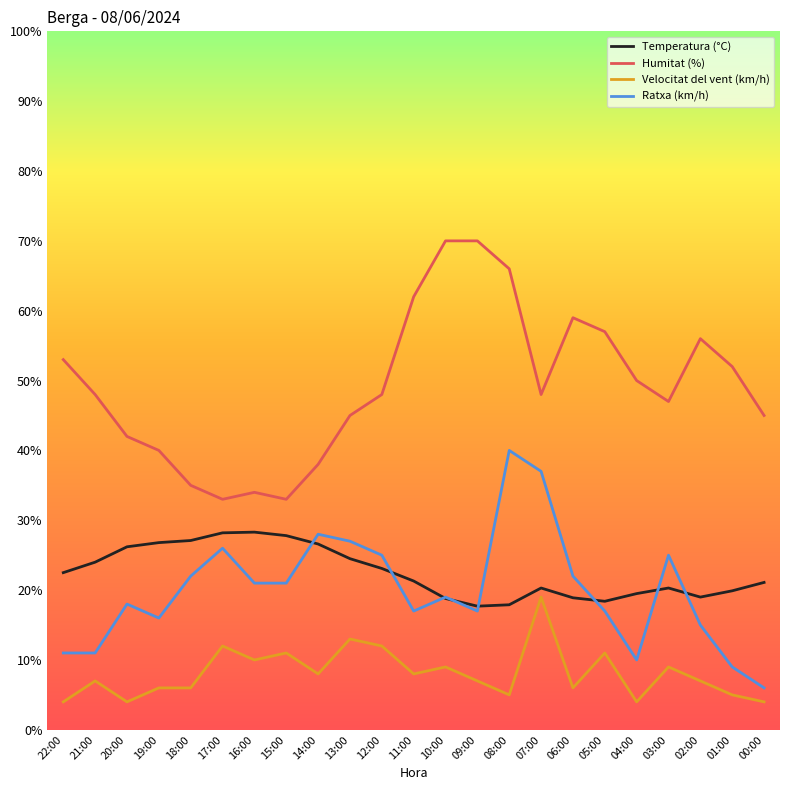

What is the average value of the Ratxa (km/h) series?

20.0